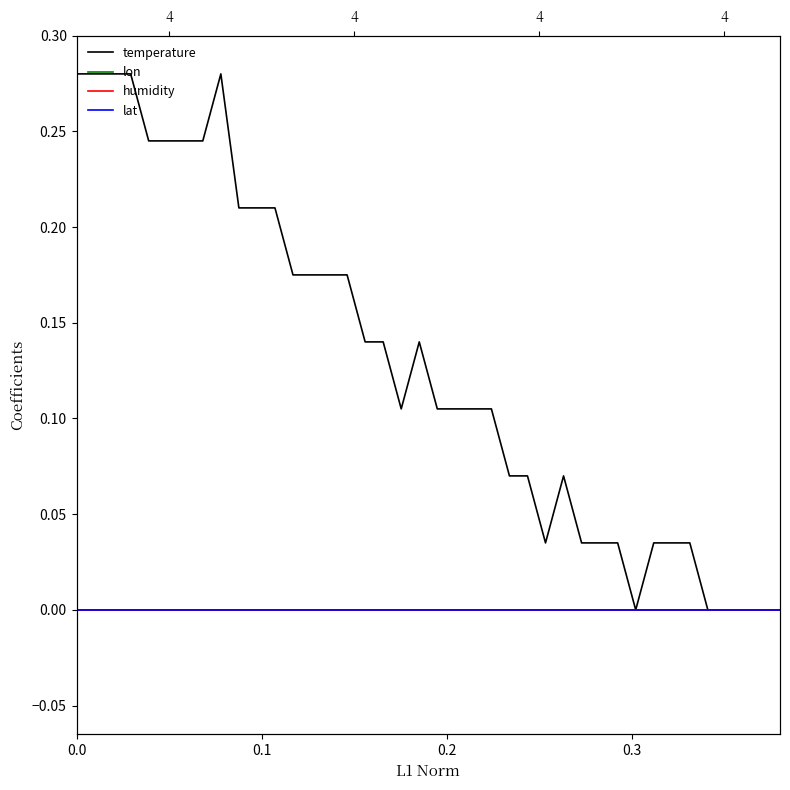

What is the greatest value displayed?

0.3